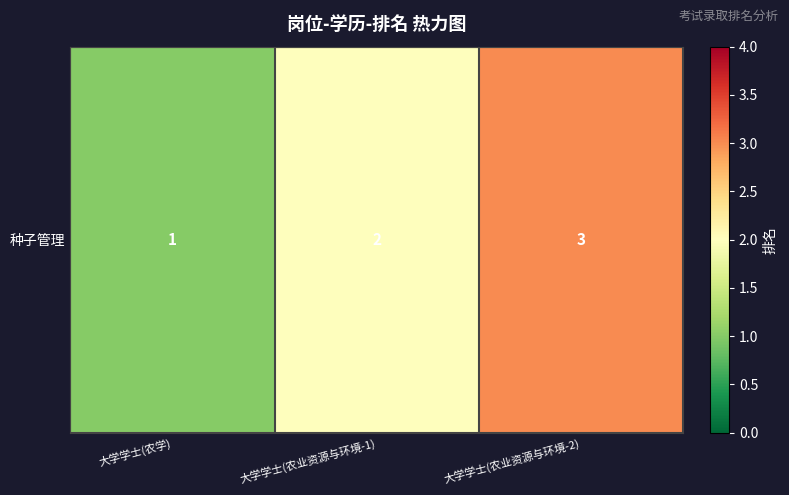

What is the average value?

2